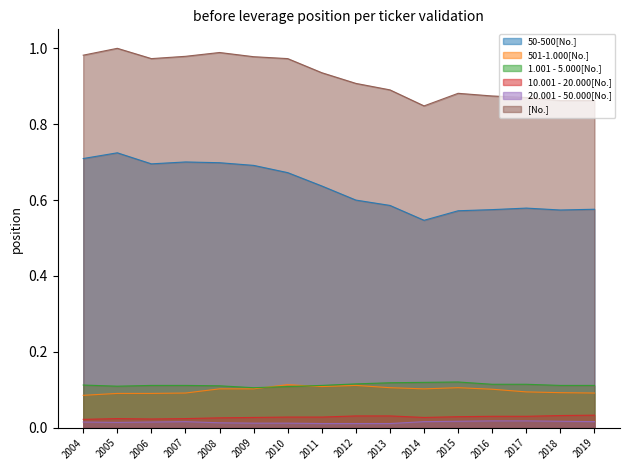

How many interior local peaks does the 501-1.000[No.] series have?

3